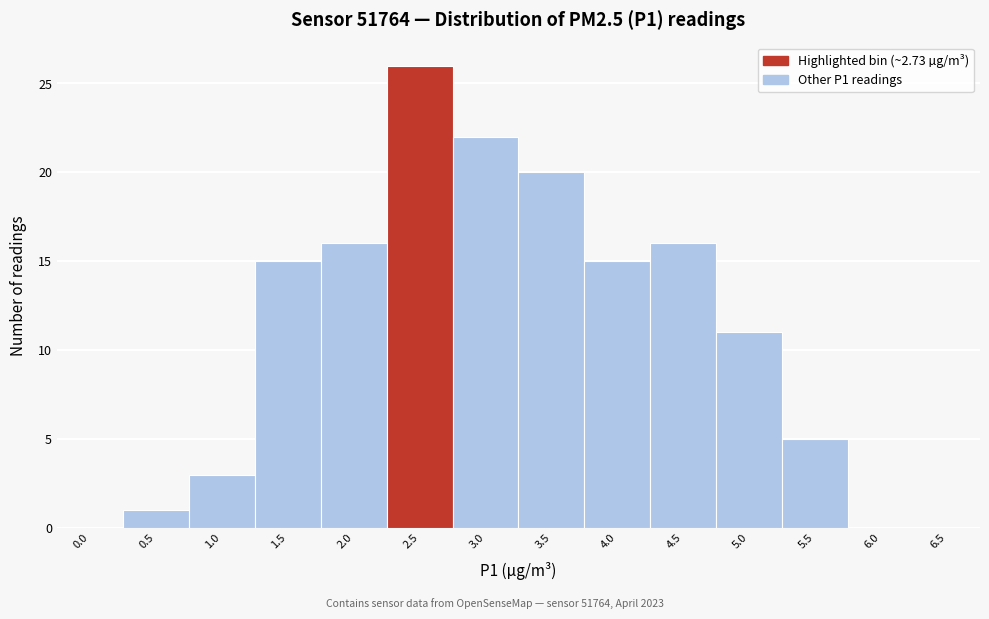

What is the sum of the values at 6.0 and 4.5?

16